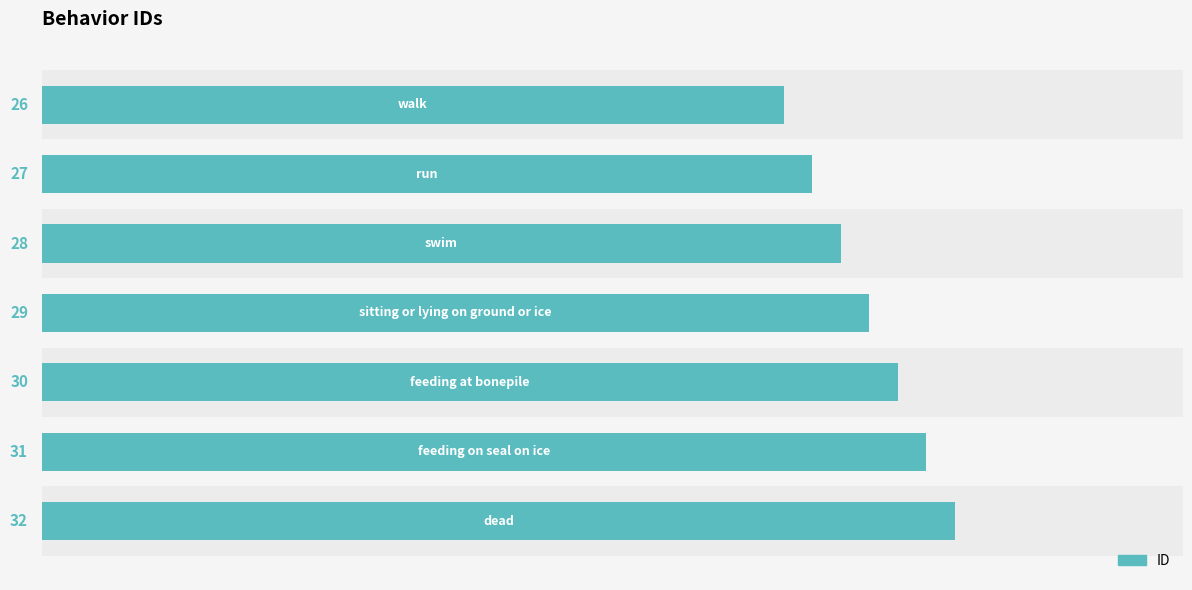

Count the values in the range 27 to 31.

5